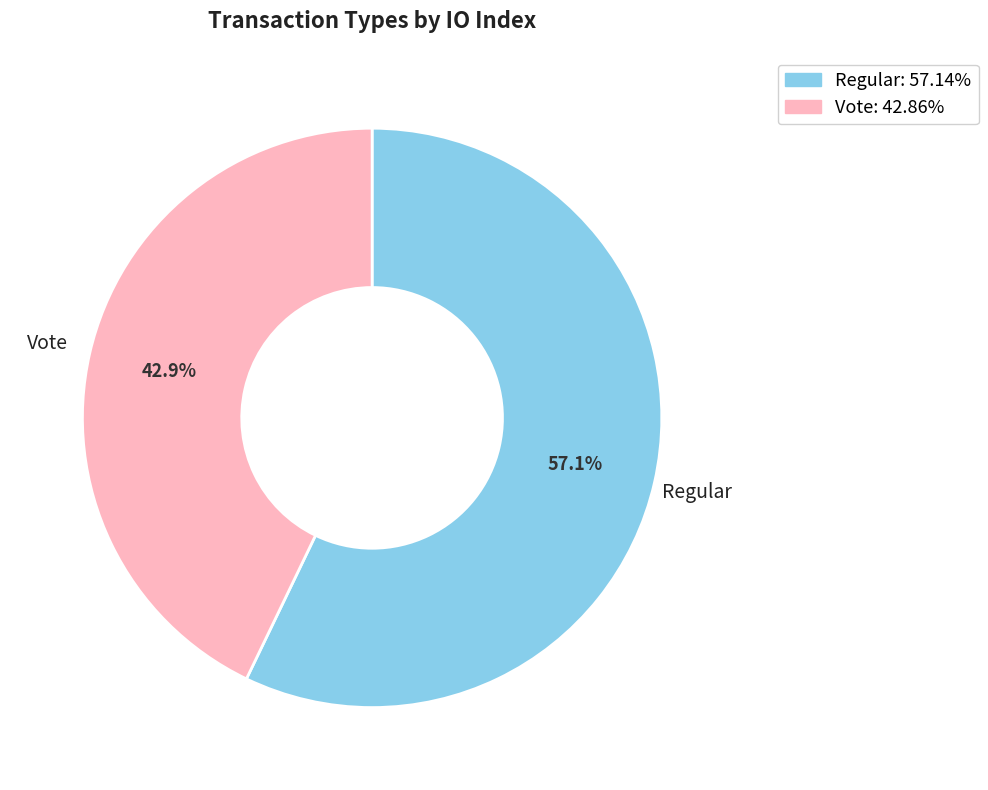

To the nearest percent, what is the average slice percentage?

50%